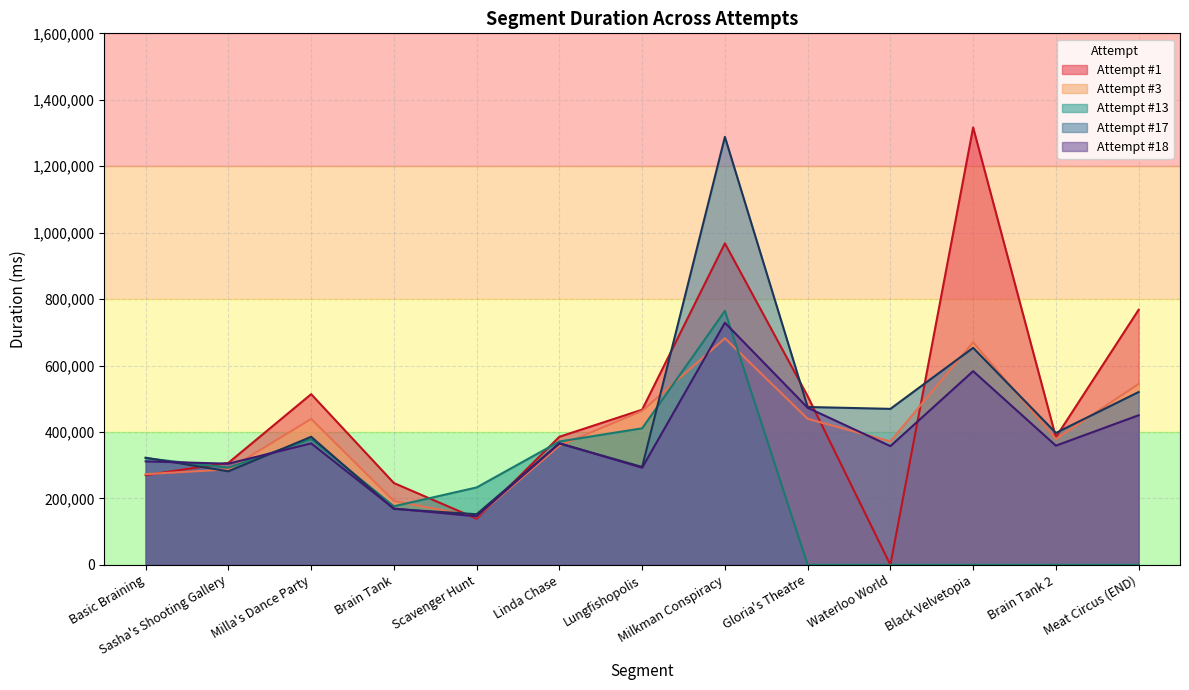

After their last crossing, which series has the higher values: Attempt #1 or Attempt #17?

Attempt #1